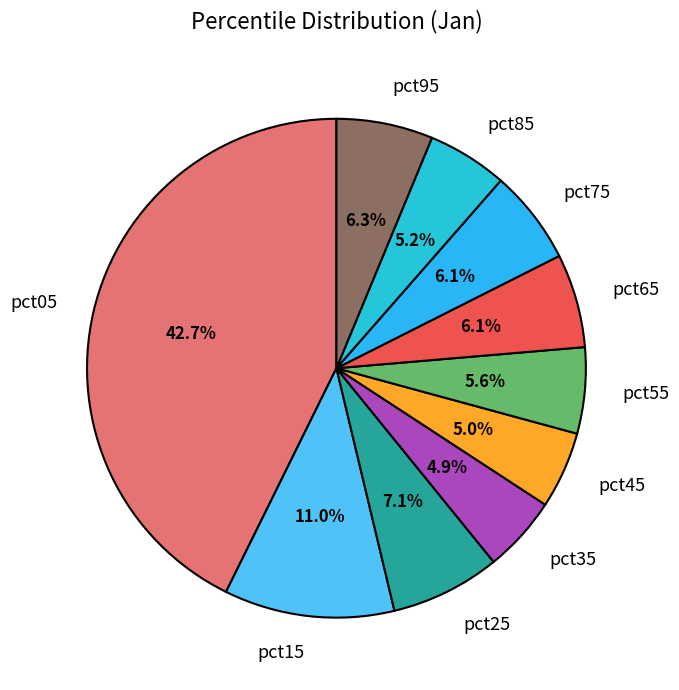

Does pct95 represent more than half of the total?

No